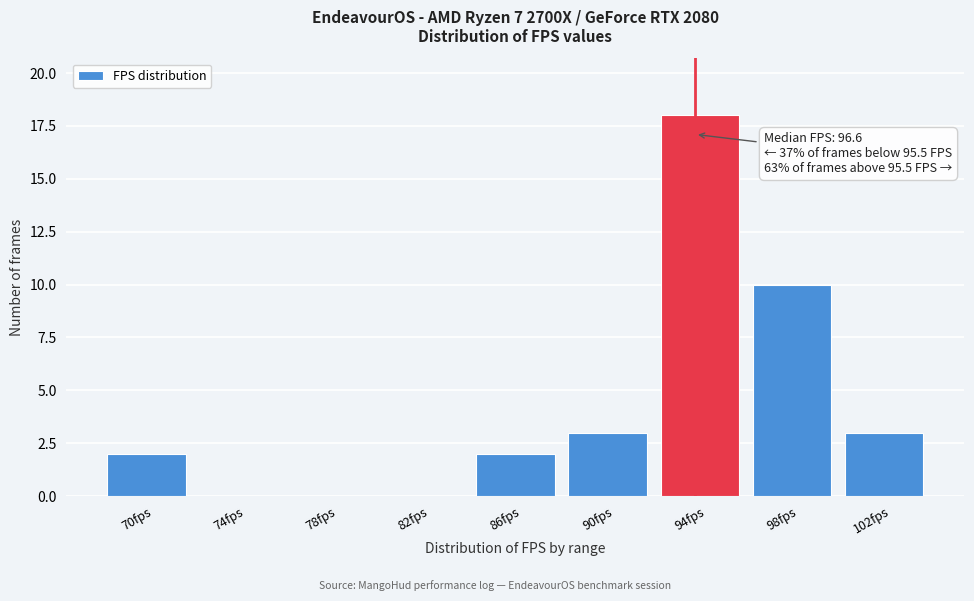

Reading left to right, list all the values displayed in this chart.

70fps=2	74fps=0	78fps=0	82fps=0	86fps=2	90fps=3	94fps=18	98fps=10	102fps=3